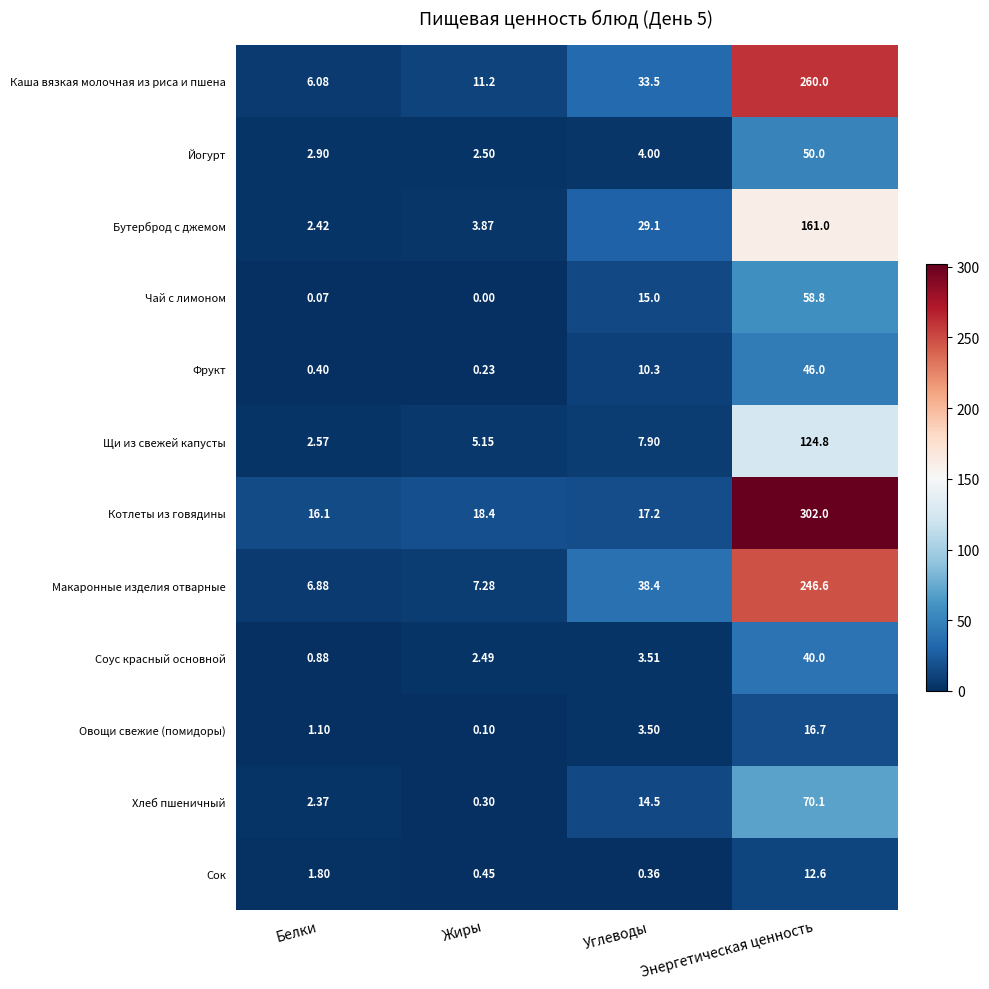

List the series in order of their peak value, lowest first.

Сок, Овощи свежие (помидоры), Соус красный основной, Фрукт, Йогурт, Чай с лимоном, Хлеб пшеничный, Щи из свежей капусты, Бутерброд с джемом, Макаронные изделия отварные, Каша вязкая молочная из риса и пшена, Котлеты из говядины